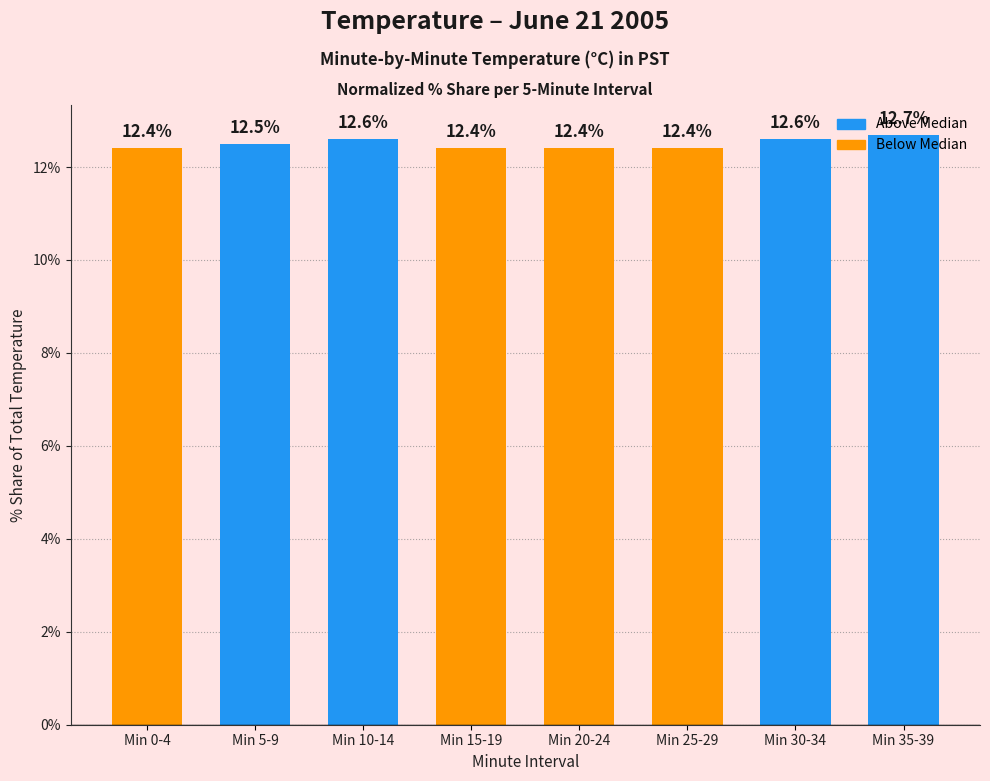

What is the smallest value displayed?

12.4